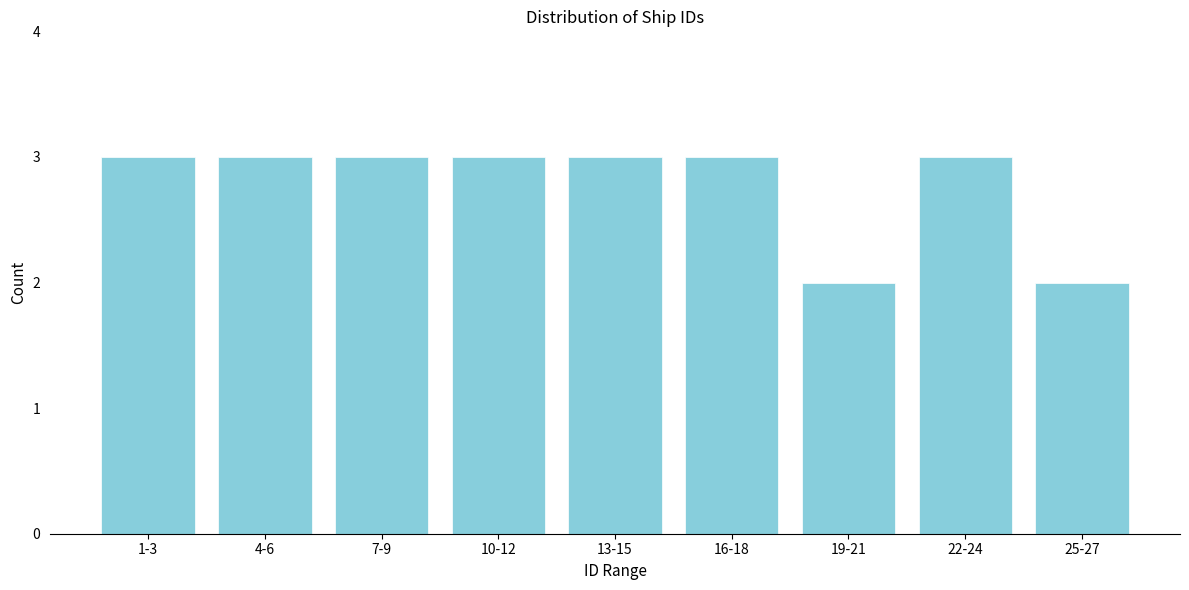

Reading left to right, transcribe all the data shown in this chart.

1-3=3	4-6=3	7-9=3	10-12=3	13-15=3	16-18=3	19-21=2	22-24=3	25-27=2